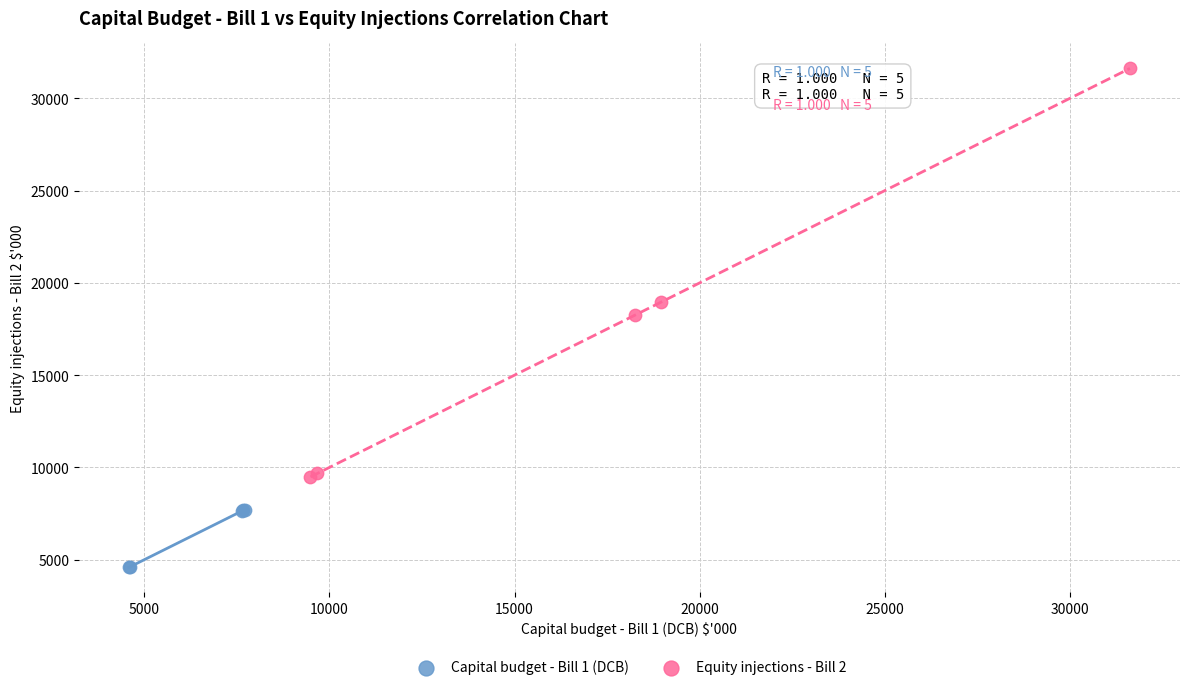

Which series contains the highest Y value?

Equity injections - Bill 2